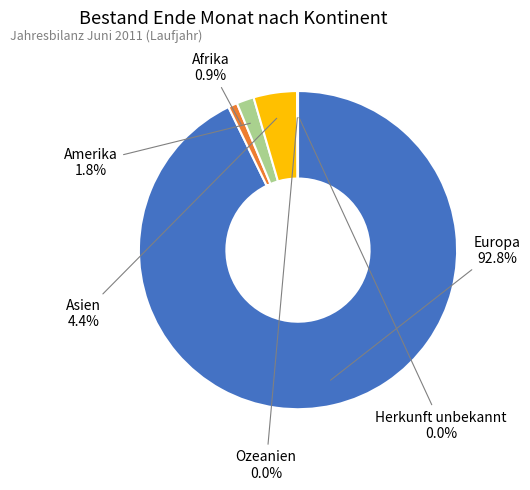

Is there a majority slice in this chart?

Yes